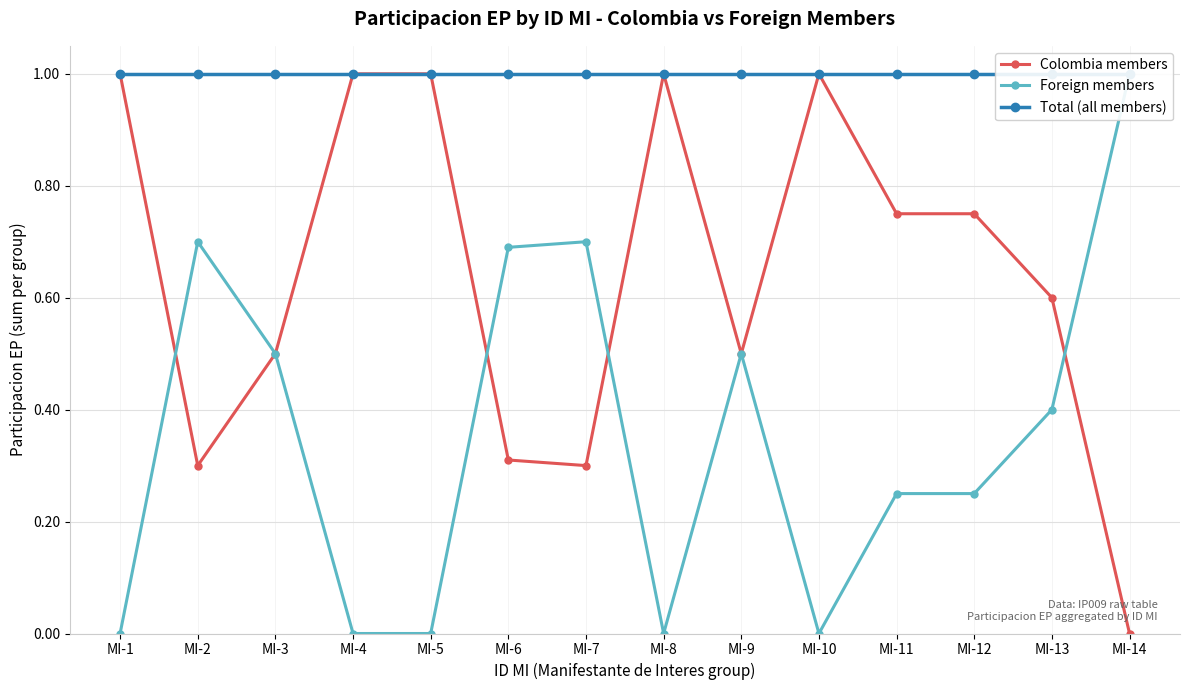

Reading left to right, what are all the values shown in this chart?

Colombia members: MI-1=1.0	MI-2=0.3	MI-3=0.5	MI-4=1.0	MI-5=1.0	MI-6=0.3	MI-7=0.3	MI-8=1.0	MI-9=0.5	MI-10=1.0	MI-11=0.8	MI-12=0.8	MI-13=0.6	MI-14=0.0
Foreign members: MI-1=0.0	MI-2=0.7	MI-3=0.5	MI-4=0.0	MI-5=0.0	MI-6=0.7	MI-7=0.7	MI-8=0.0	MI-9=0.5	MI-10=0.0	MI-11=0.2	MI-12=0.2	MI-13=0.4	MI-14=1.0
Total (all members): MI-1=1.0	MI-2=1.0	MI-3=1.0	MI-4=1.0	MI-5=1.0	MI-6=1.0	MI-7=1.0	MI-8=1.0	MI-9=1.0	MI-10=1.0	MI-11=1.0	MI-12=1.0	MI-13=1.0	MI-14=1.0